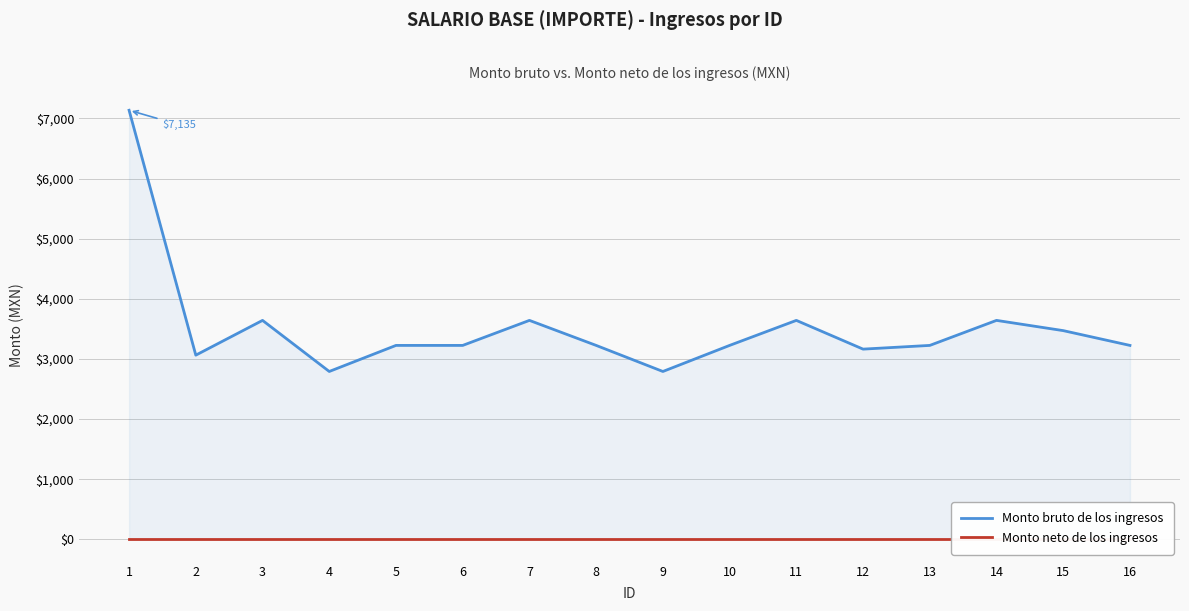

What is the greatest value displayed?

7135.0